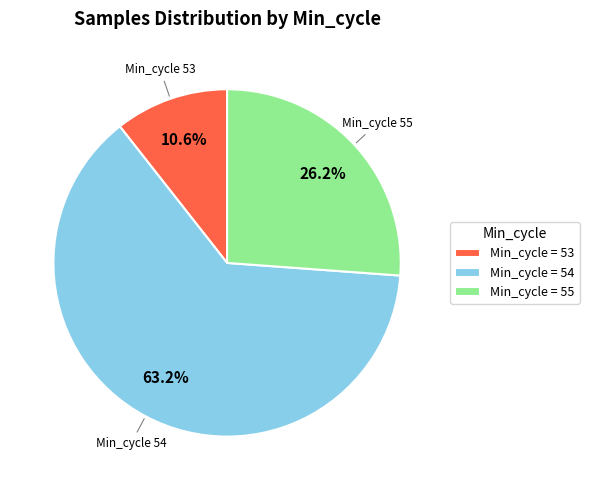

What is the ratio of the value at Min_cycle = 54 to the value at Min_cycle = 55?

2.4